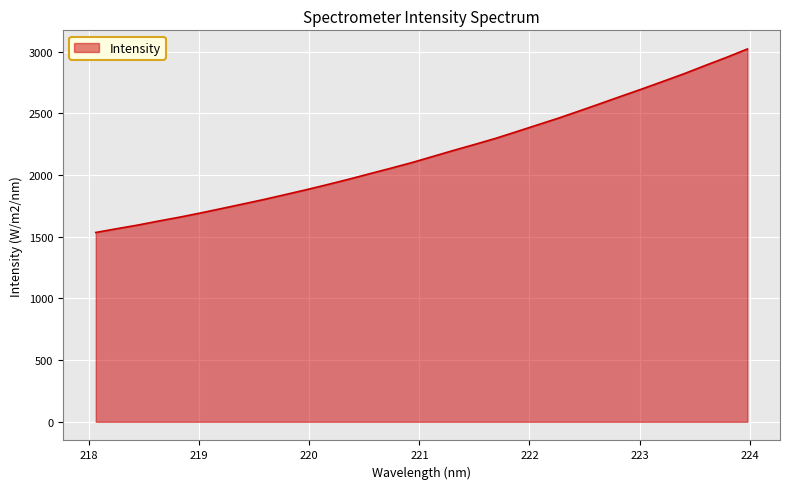

What is the smallest value displayed?

1534.6